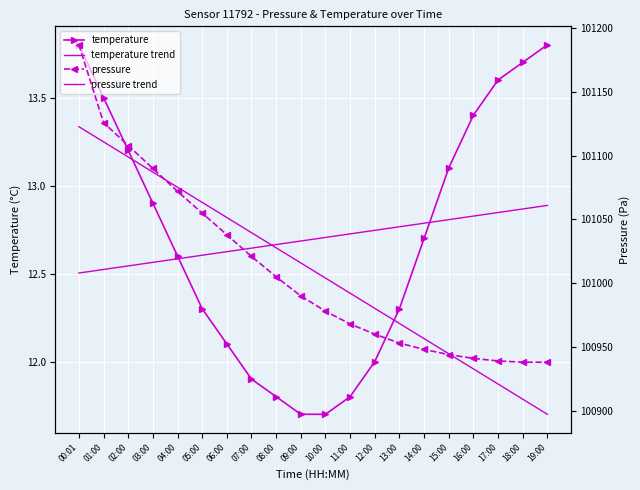

At which category is the sum across all series the highest?

00:01